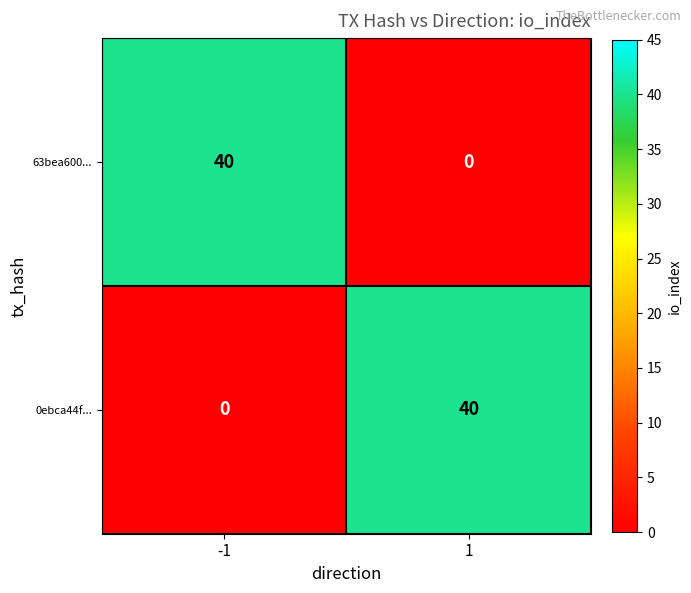

What is the spread (max minus min) of values at 1?

40